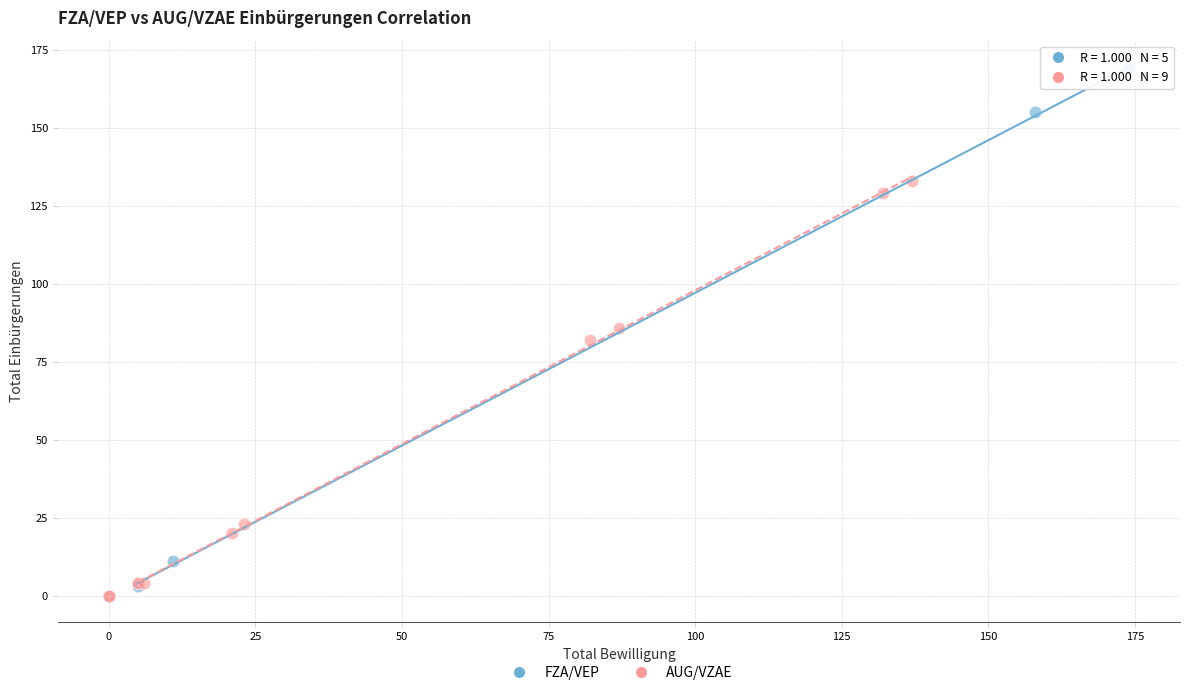

Which series has the largest Y range (max minus min)?

FZA/VEP